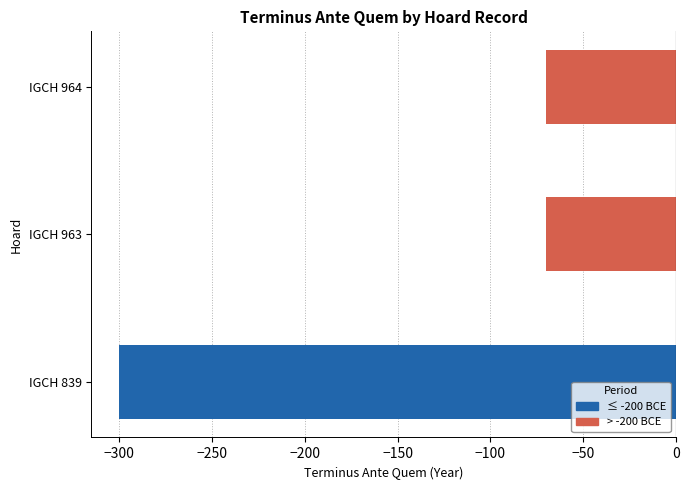

What is the maximum value shown in the chart?

-70